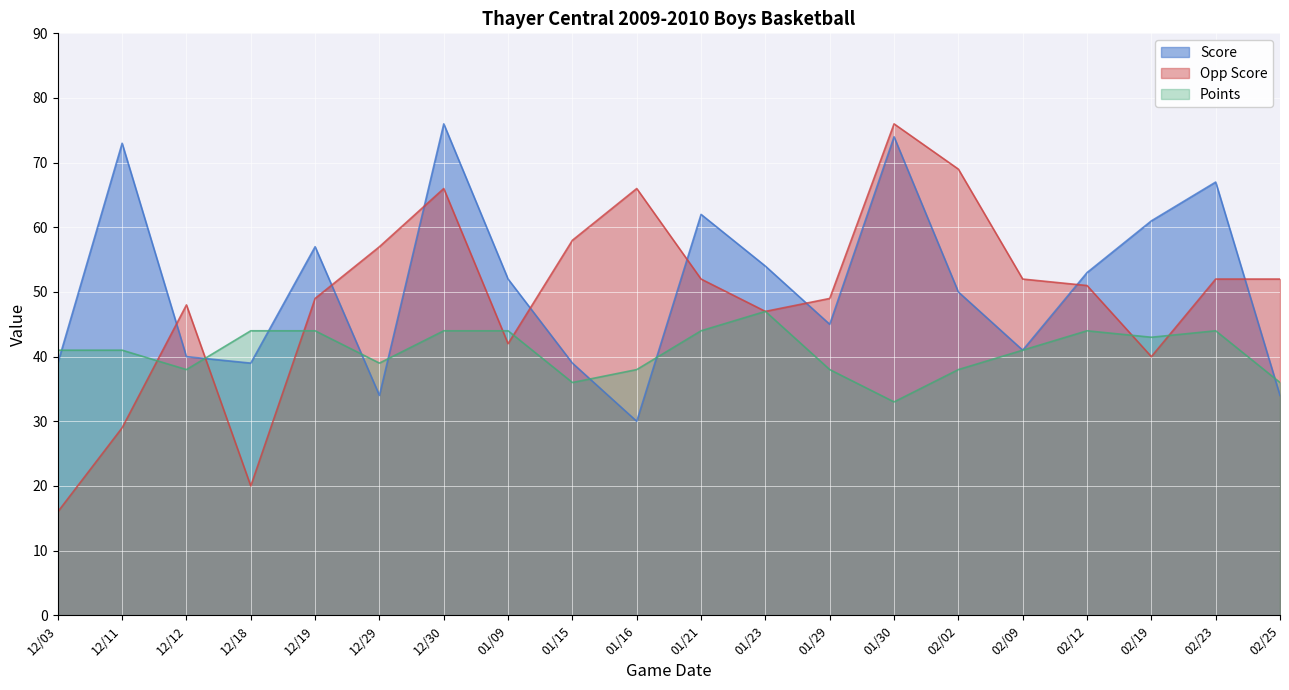

Read the Points value at 01/16, to the nearest 10.

40